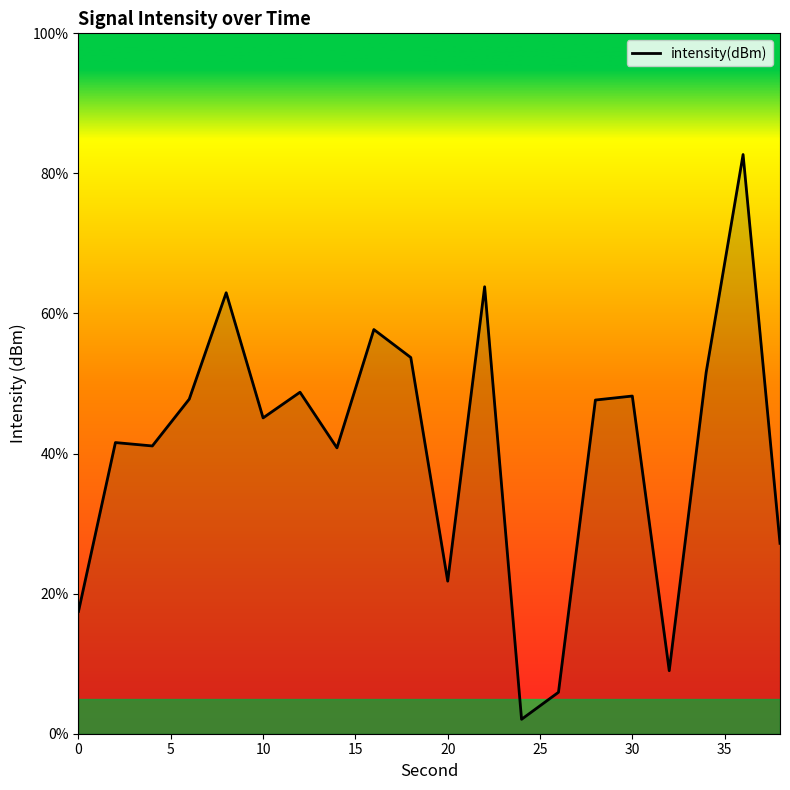

Count the number of values greater than 47.

10